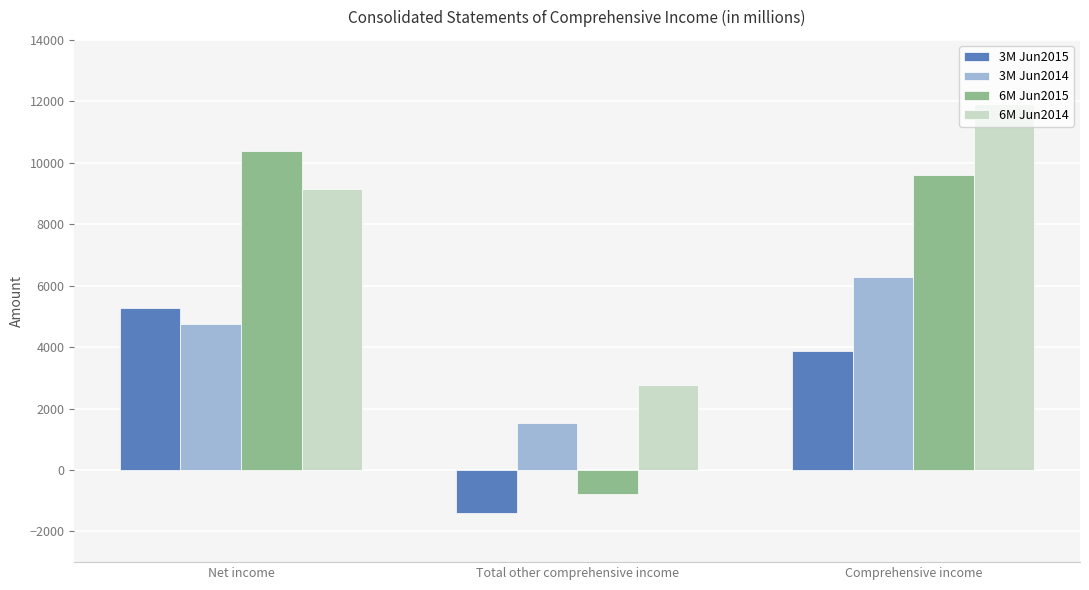

Where is 6M Jun2014 nearest to the value 7337?

Net income